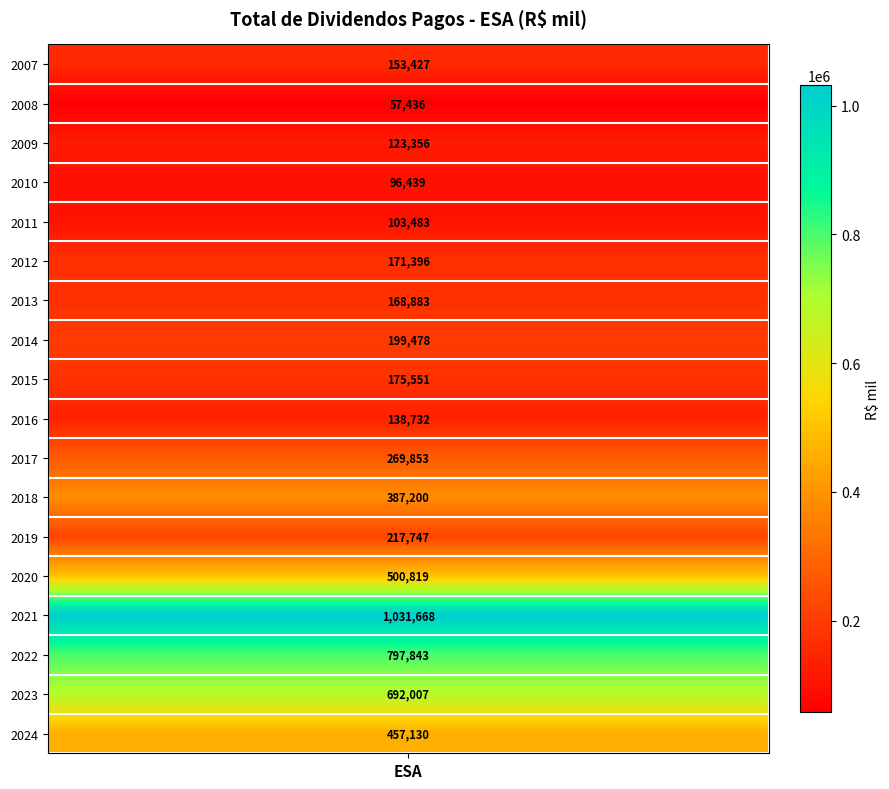

Where does the data first go above 199478?

2017